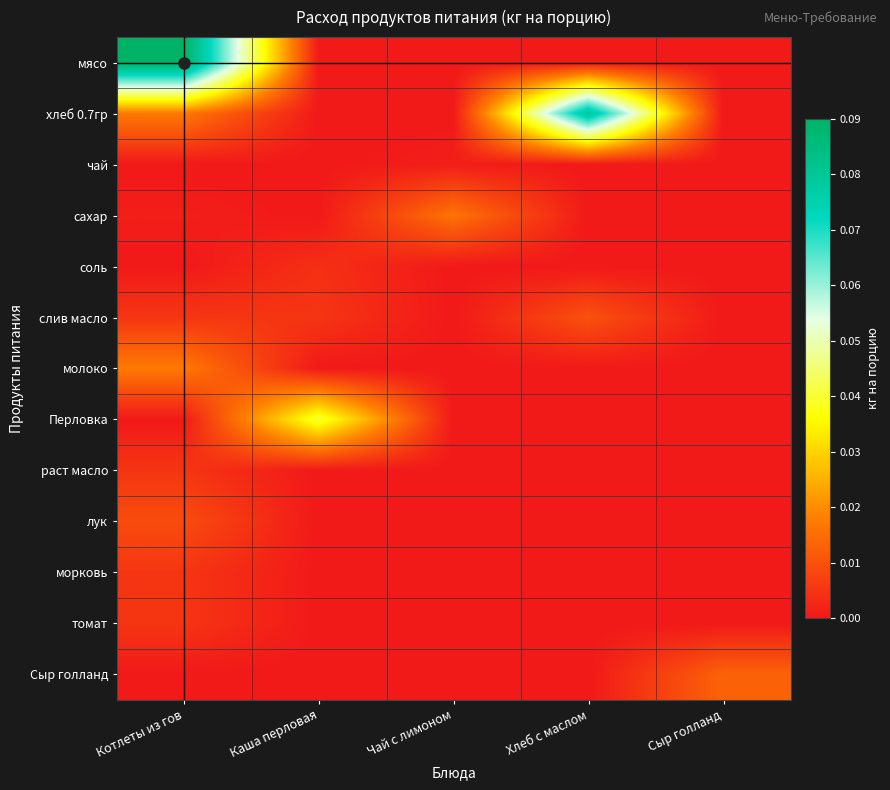

Reading left to right, transcribe all the data shown in this chart.

мясо: Котлеты из гов=0.1	Каша перловая=0.0	Чай с лимоном=0.0	Хлеб с маслом=0.0	Сыр голланд=0.0
хлеб 0.7гр: Котлеты из гов=0.0	Каша перловая=0.0	Чай с лимоном=0.0	Хлеб с маслом=0.1	Сыр голланд=0.0
чай: Котлеты из гов=0.0	Каша перловая=0.0	Чай с лимоном=0.0	Хлеб с маслом=0.0	Сыр голланд=0.0
сахар: Котлеты из гов=0.0	Каша перловая=0.0	Чай с лимоном=0.0	Хлеб с маслом=0.0	Сыр голланд=0.0
соль: Котлеты из гов=0.0	Каша перловая=0.0	Чай с лимоном=0.0	Хлеб с маслом=0.0	Сыр голланд=0.0
слив масло: Котлеты из гов=0.0	Каша перловая=0.0	Чай с лимоном=0.0	Хлеб с маслом=0.0	Сыр голланд=0.0
молоко: Котлеты из гов=0.0	Каша перловая=0.0	Чай с лимоном=0.0	Хлеб с маслом=0.0	Сыр голланд=0.0
Перловка: Котлеты из гов=0.0	Каша перловая=0.0	Чай с лимоном=0.0	Хлеб с маслом=0.0	Сыр голланд=0.0
раст масло: Котлеты из гов=0.0	Каша перловая=0.0	Чай с лимоном=0.0	Хлеб с маслом=0.0	Сыр голланд=0.0
лук: Котлеты из гов=0.0	Каша перловая=0.0	Чай с лимоном=0.0	Хлеб с маслом=0.0	Сыр голланд=0.0
морковь: Котлеты из гов=0.0	Каша перловая=0.0	Чай с лимоном=0.0	Хлеб с маслом=0.0	Сыр голланд=0.0
томат: Котлеты из гов=0.0	Каша перловая=0.0	Чай с лимоном=0.0	Хлеб с маслом=0.0	Сыр голланд=0.0
Сыр голланд: Котлеты из гов=0.0	Каша перловая=0.0	Чай с лимоном=0.0	Хлеб с маслом=0.0	Сыр голланд=0.0